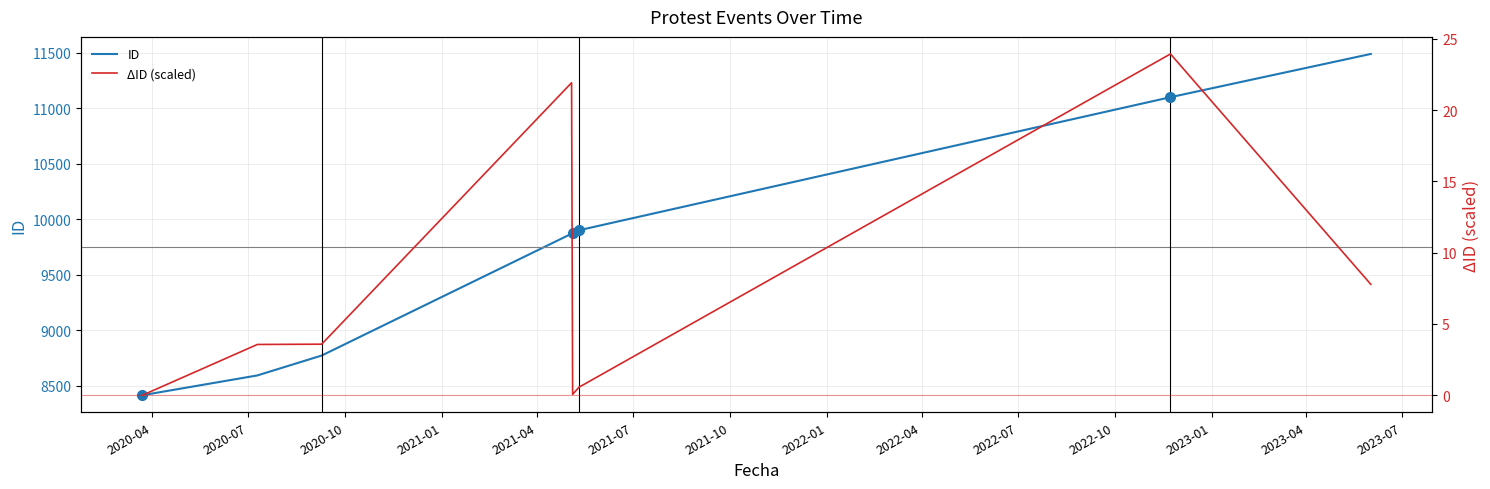

Where is ID nearest to the value 9952?

2021-07